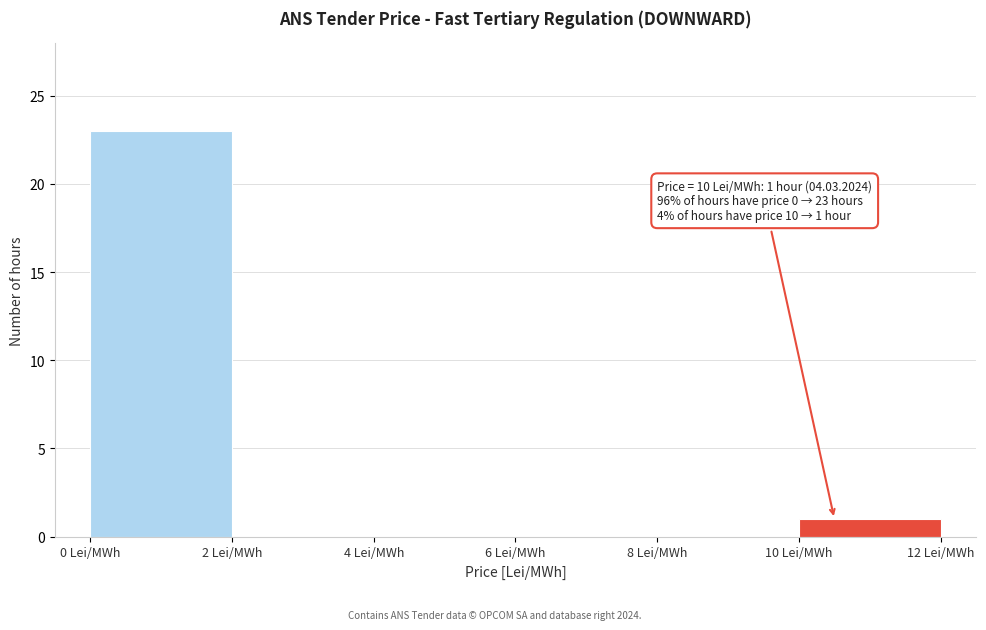

Which range on the x-axis has the tallest bar?

0 to 2